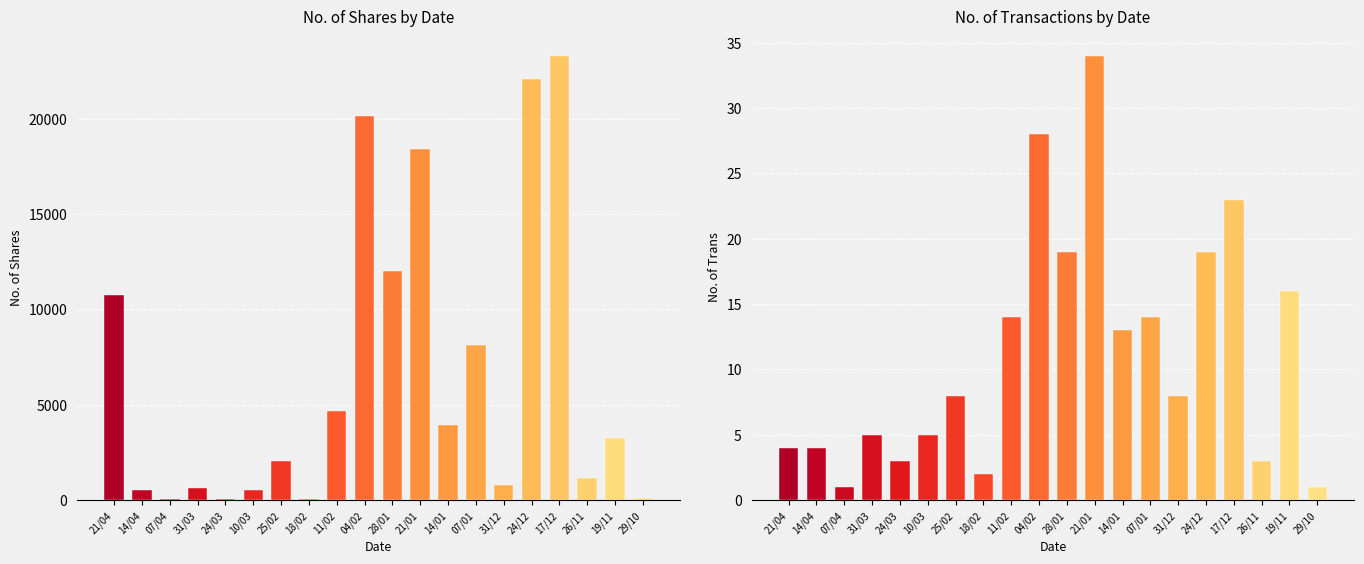

Between 14/01 and 19/11, which series saw the biggest shift?

No. of Shares